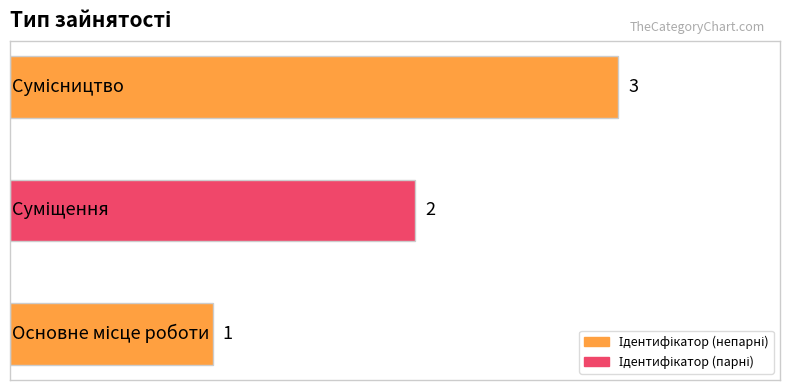

What is the greatest value displayed?

3